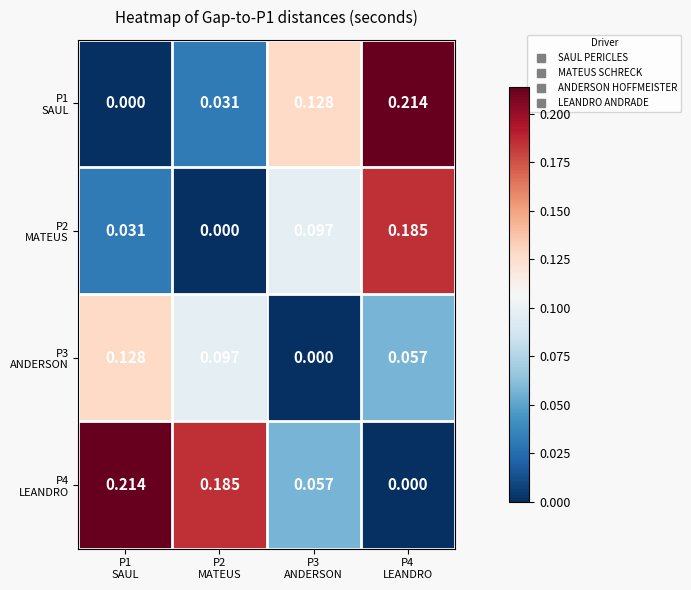

Count the number of categories in the chart.

4